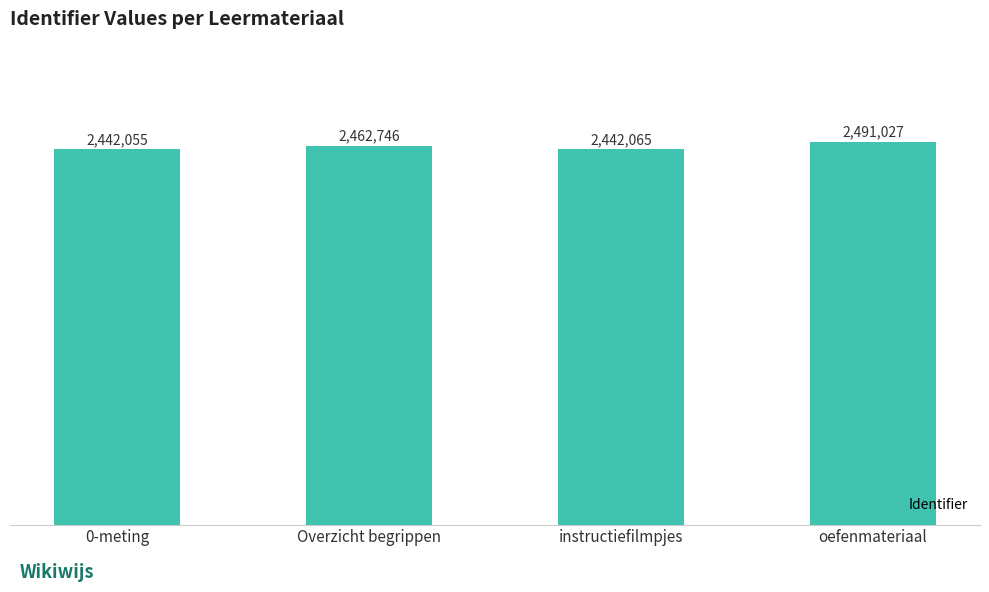

Between oefenmateriaal and Overzicht begrippen, which is larger?

oefenmateriaal